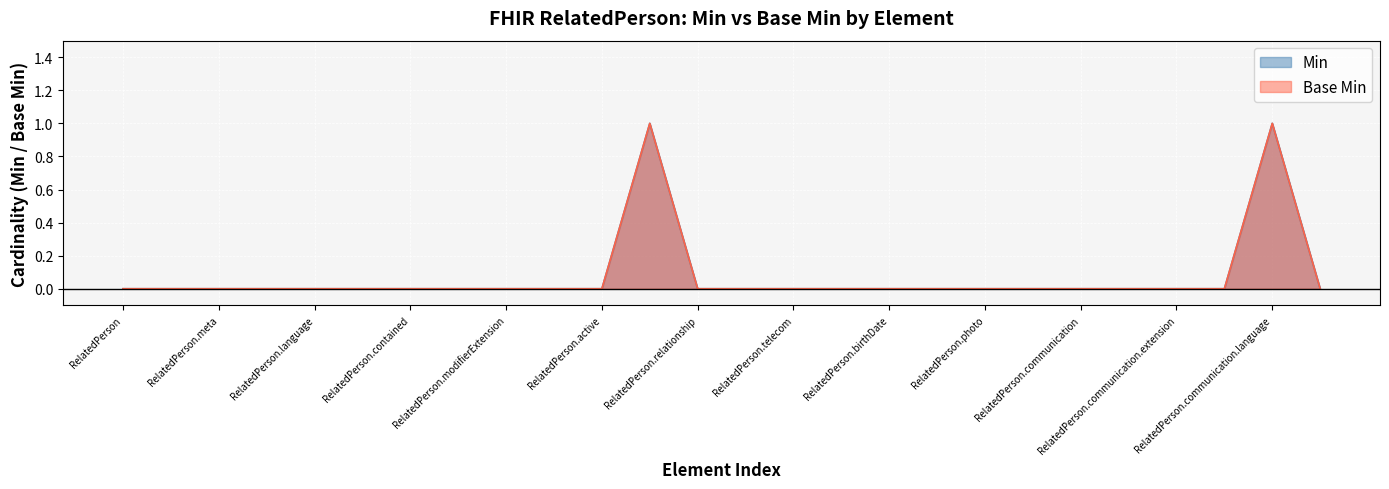

True or false: Min has more than 2 interior local peaks.

False